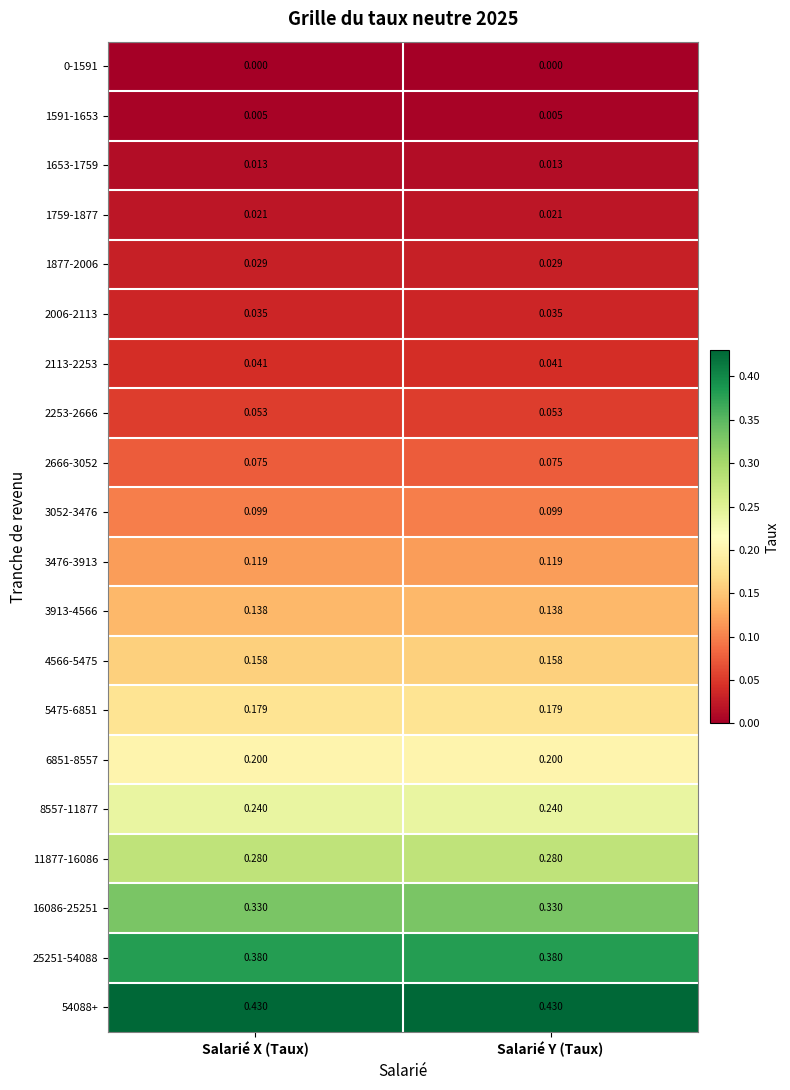

Is the value of 3052-3476 at Salarié X (Taux) greater than the value of 25251-54088 at Salarié Y (Taux)?

No